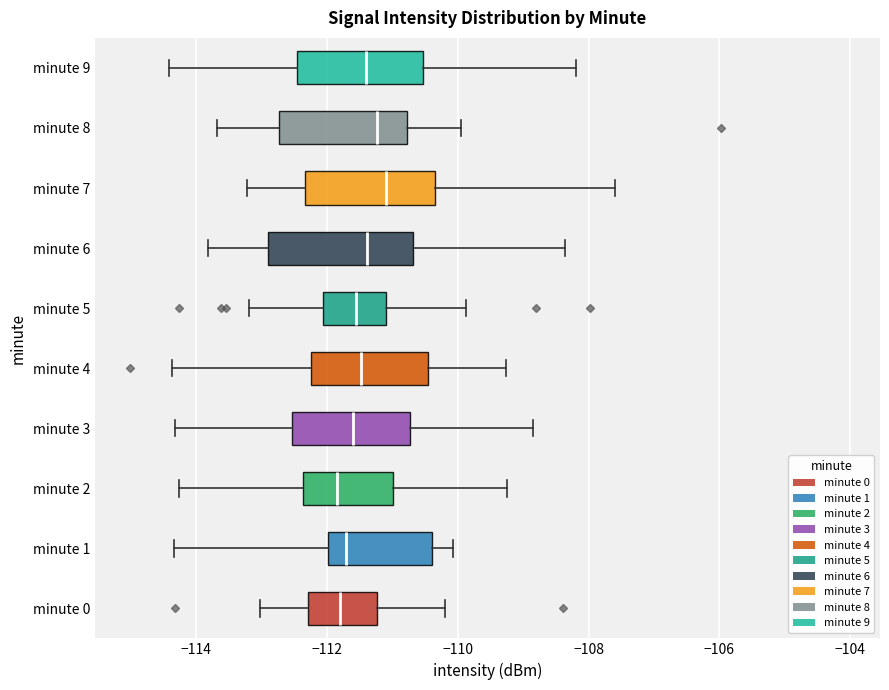

Reading bottom to top, transcribe this box plot: for each box, give where its median line is, the range the box spans, and where its two whiskers end, as read against the x-axis. The values are not printed on the chart, so give them approximately, as read against the axis.

minute 0: median -111.8, box -112.2 to -111.2, whiskers -113.0 to -110.2
minute 1: median -111.8, box -112.0 to -110.4, whiskers -114.4 to -110.0
minute 2: median -111.8, box -112.4 to -111.0, whiskers -114.2 to -109.2
minute 3: median -111.6, box -112.6 to -110.8, whiskers -114.4 to -108.8
minute 4: median -111.4, box -112.2 to -110.4, whiskers -114.4 to -109.2
minute 5: median -111.6, box -112.0 to -111.0, whiskers -113.2 to -109.8
minute 6: median -111.4, box -113.0 to -110.6, whiskers -113.8 to -108.4
minute 7: median -111.0, box -112.4 to -110.4, whiskers -113.2 to -107.6
minute 8: median -111.2, box -112.8 to -110.8, whiskers -113.6 to -110.0
minute 9: median -111.4, box -112.4 to -110.6, whiskers -114.4 to -108.2